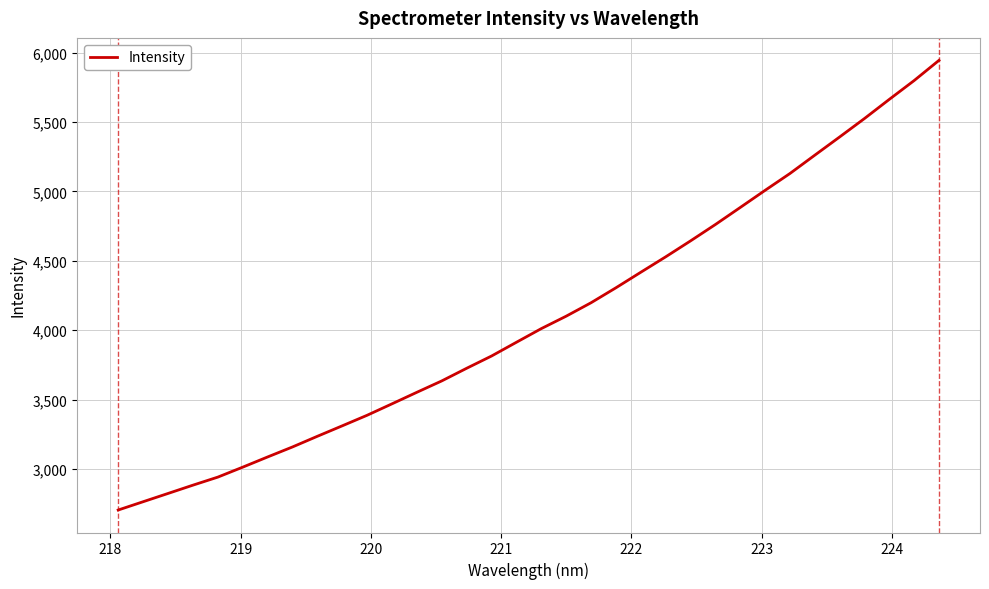

What is the smallest value displayed?

2705.5